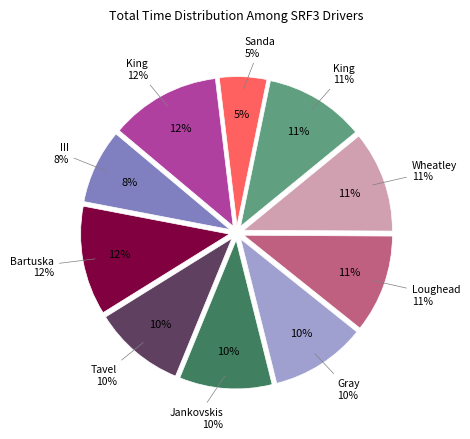

To the nearest percent, what is the combined percentage of Rick Bartuska and Craig Wheatley?

23%